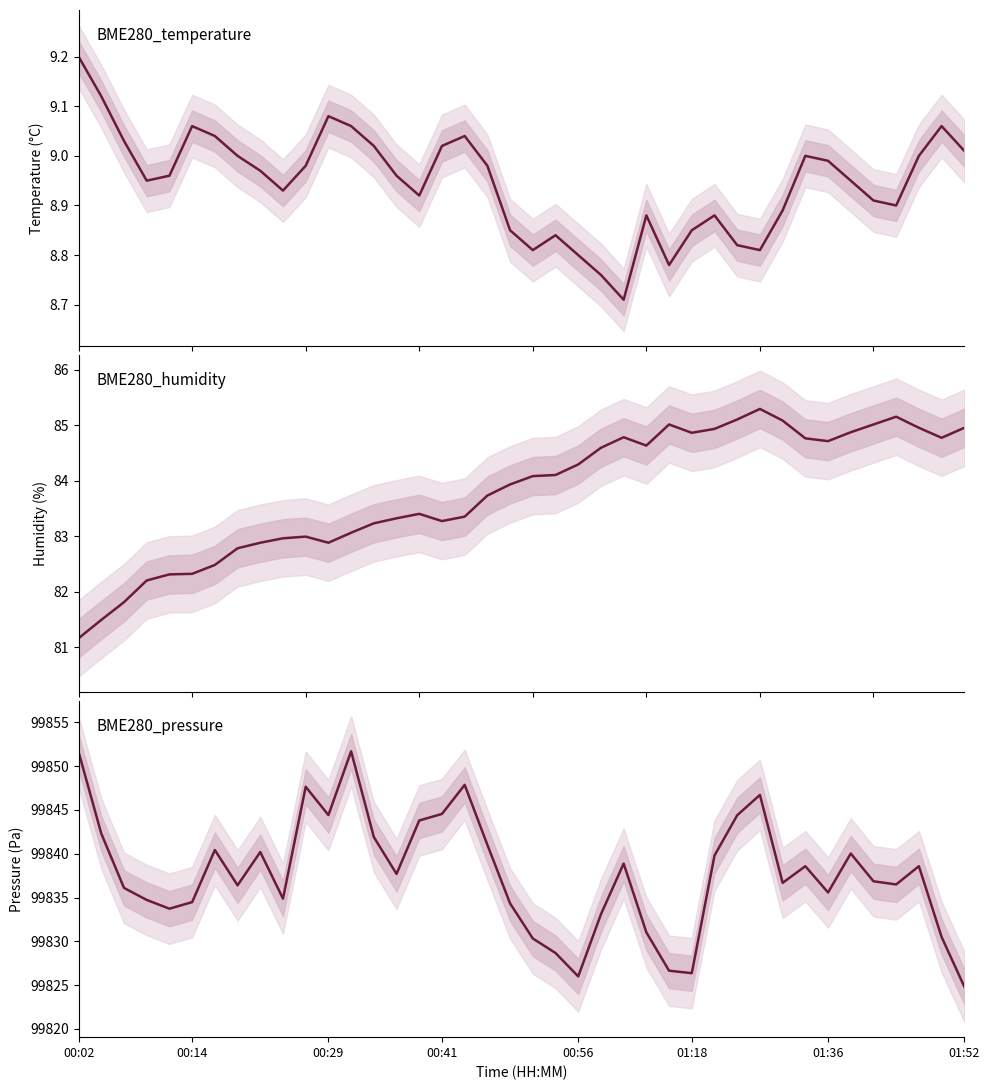

Reading right to left, what are all the values shown in this chart?

BME280_temperature: 9.0	9.1	9.0	8.9	8.9	8.9	9.0	9.0	8.9	8.8	8.8	8.9	8.8	8.8	8.9	8.7	8.8	8.8	8.8	8.8	8.8	9.0	9.0	9.0	8.9	9.0	9.0	9.1	9.1	9.0	8.9	9.0	9.0	9.0	9.1	9.0	8.9	9.0	9.1	9.2
BME280_humidity: 85.0	84.8	85.0	85.2	85.0	84.9	84.7	84.8	85.1	85.3	85.1	84.9	84.9	85.0	84.6	84.8	84.6	84.3	84.1	84.1	83.9	83.7	83.3	83.3	83.4	83.3	83.2	83.1	82.9	83.0	83.0	82.9	82.8	82.5	82.3	82.3	82.2	81.8	81.5	81.2
BME280_pressure: 99824.8	99830.5	99838.6	99836.5	99836.9	99840.0	99835.6	99838.6	99836.7	99846.7	99844.4	99839.8	99826.4	99826.6	99831.0	99838.9	99833.1	99826.0	99828.7	99830.3	99834.3	99841.0	99847.9	99844.6	99843.8	99837.7	99841.9	99851.7	99844.4	99847.6	99834.9	99840.2	99836.4	99840.4	99834.5	99833.7	99834.7	99836.1	99842.3	99851.6